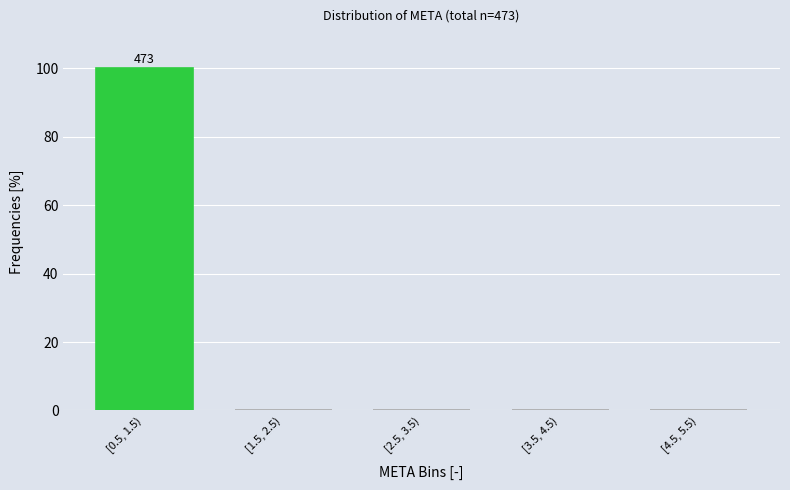

Reading left to right, extract all data points from this chart.

[0.5, 1.5)=100	[1.5, 2.5)=0	[2.5, 3.5)=0	[3.5, 4.5)=0	[4.5, 5.5)=0